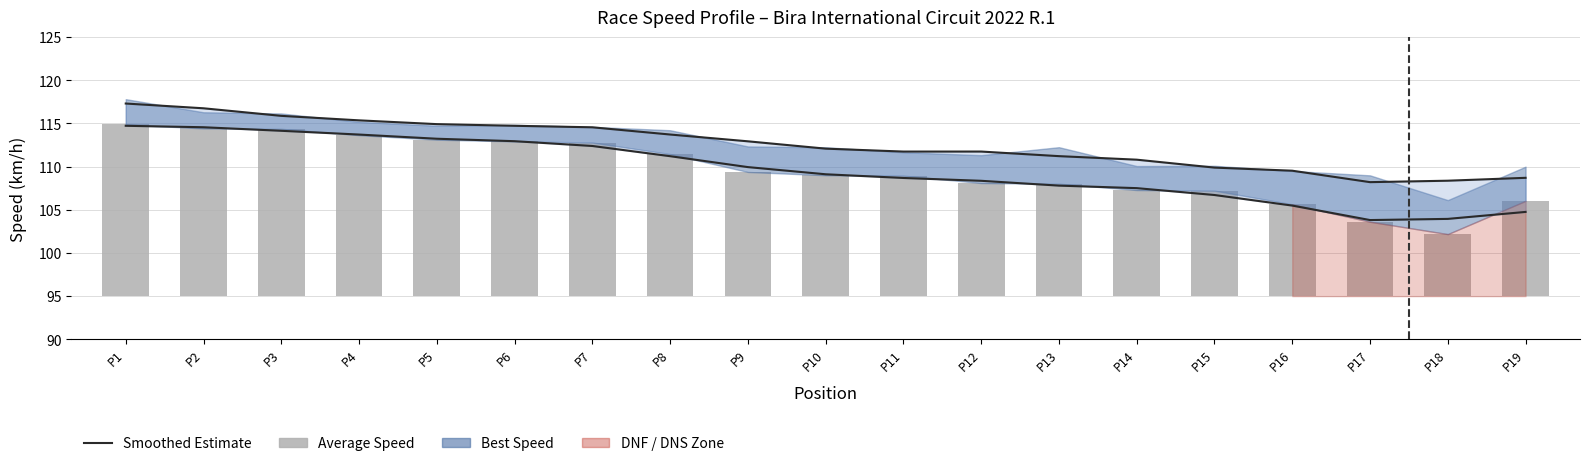

How many groups of bars are there?

19